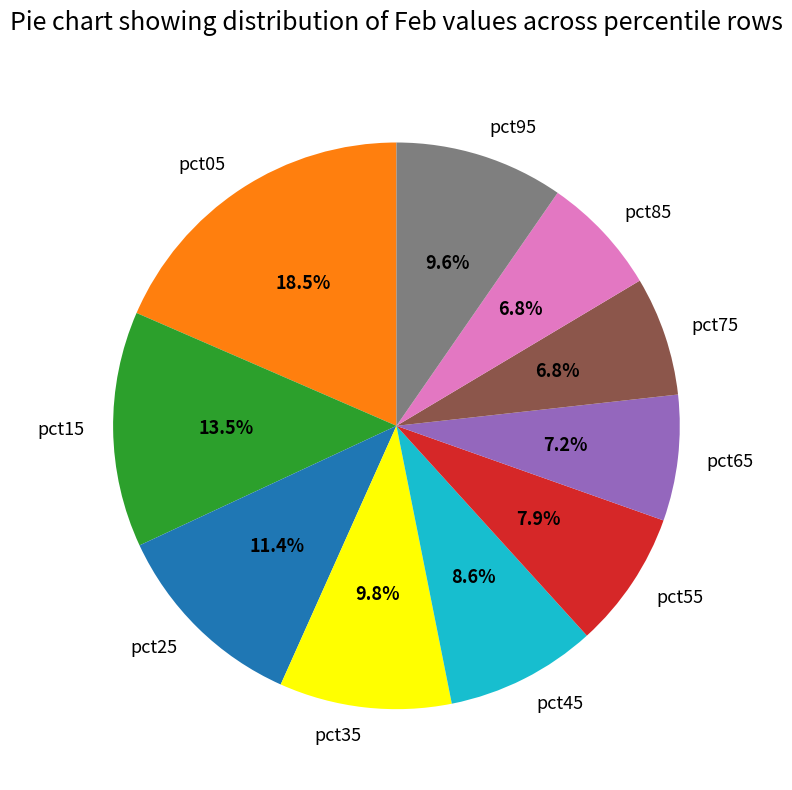

How many slices are in this pie chart?

10